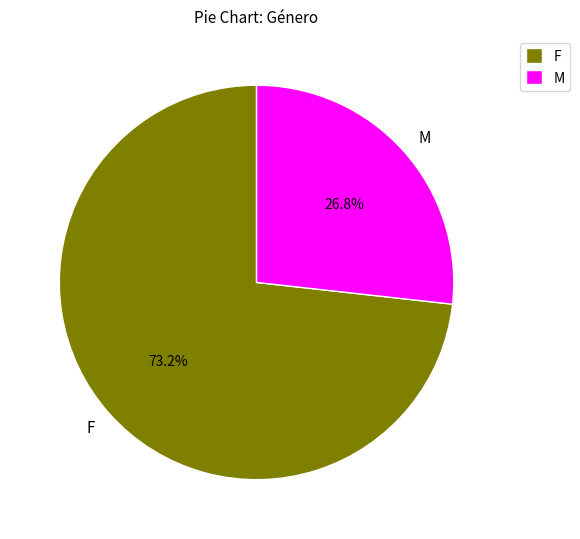

To the nearest percent, what is the combined percentage of F and M?

100%